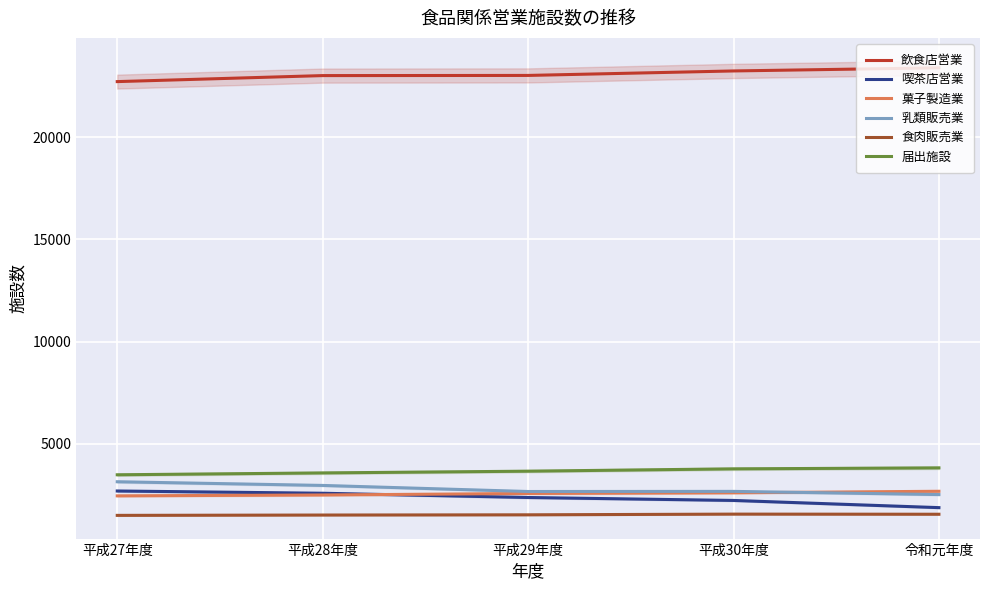

Reading left to right, what are all the values shown in this chart?

飲食店営業: 22719	23013	23021	23240	23393
喫茶店営業: 2696	2586	2378	2234	1882
菓子製造業: 2458	2501	2575	2608	2682
乳類販売業: 3148	2968	2671	2677	2521
食肉販売業: 1504	1520	1531	1565	1559
届出施設: 3489	3580	3665	3779	3827